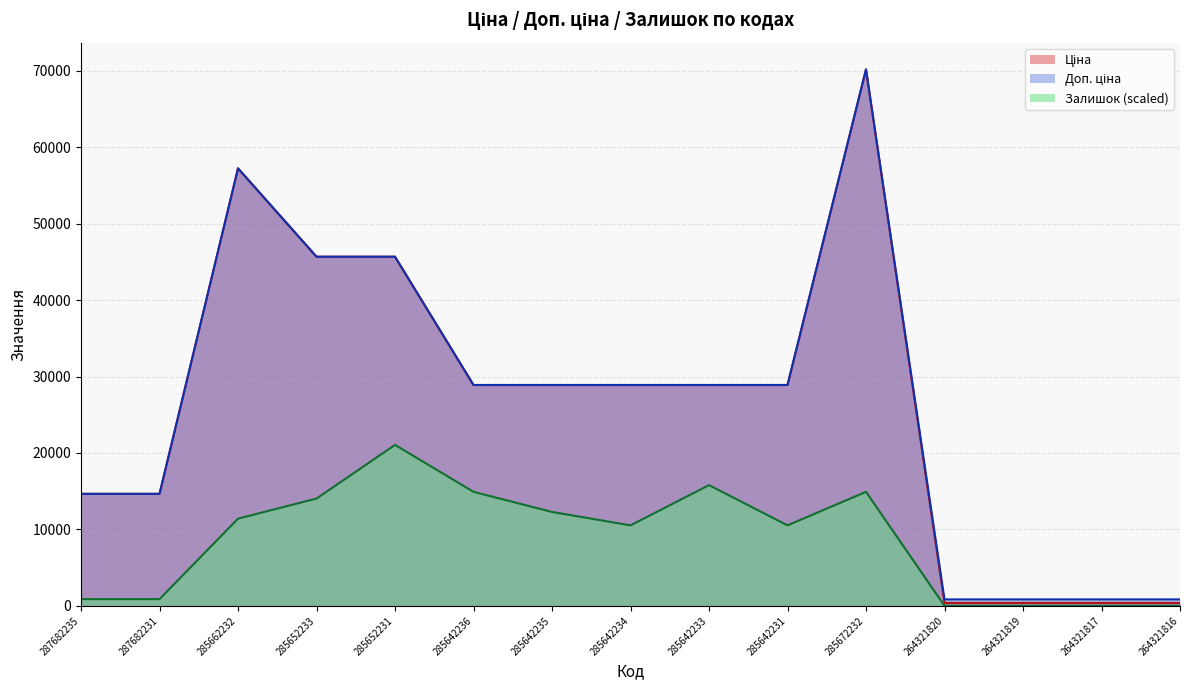

What is the difference between the Залишок values at 264321816 and 285662232?

11404.5